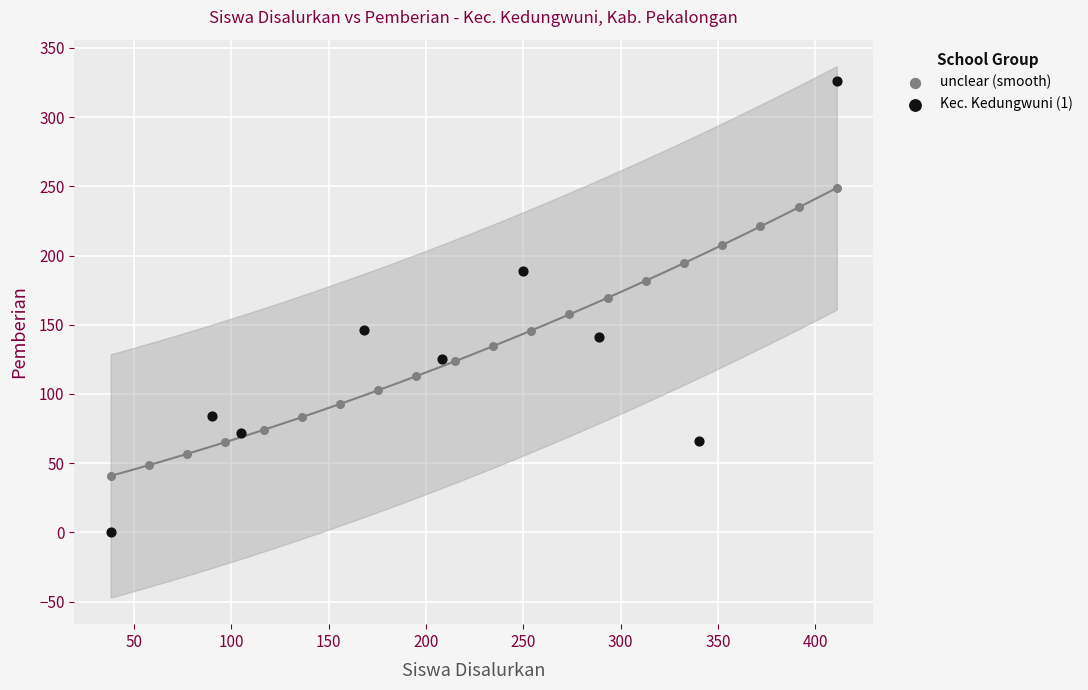

Which series contains the highest Y value?

Kec. Kedungwuni (1)